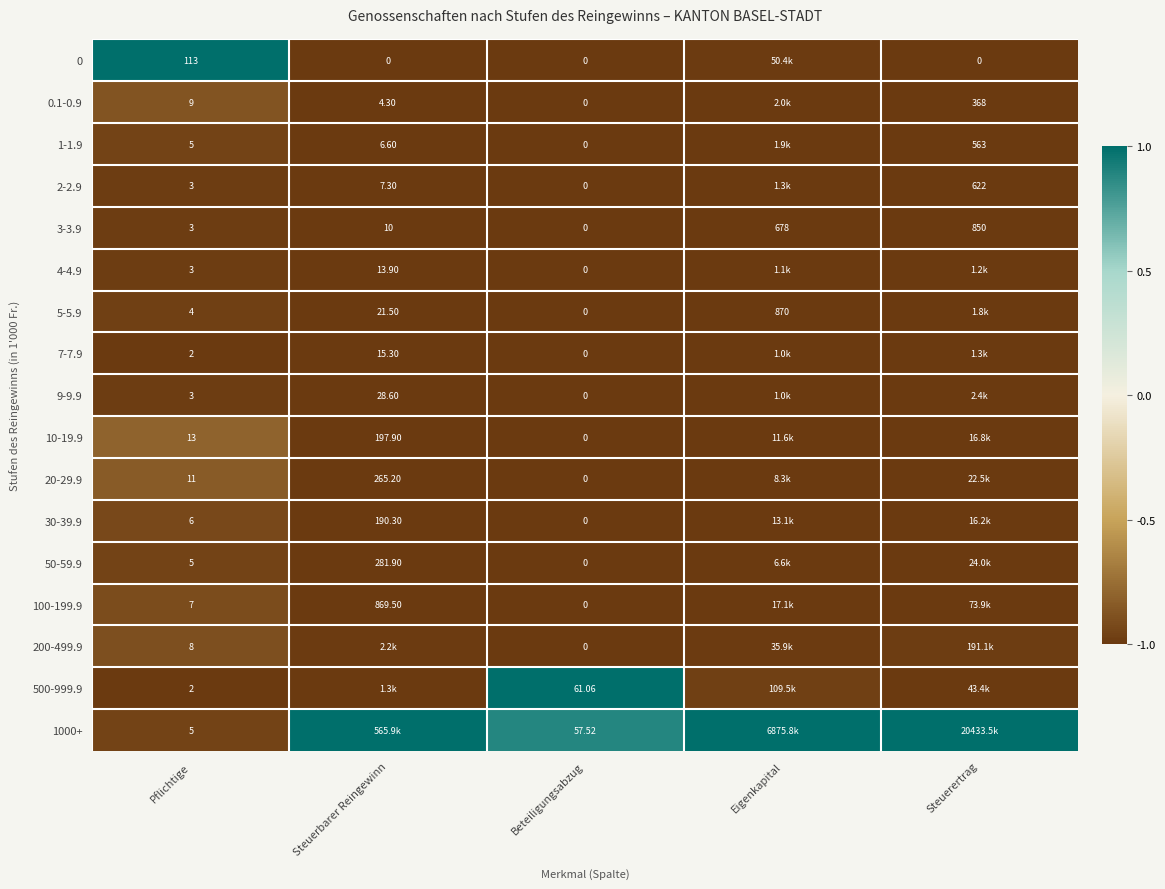

Is the value of 2-2.9 at Steuerbarer Reingewinn greater than the value of 500-999.9 at Pflichtige?

Yes